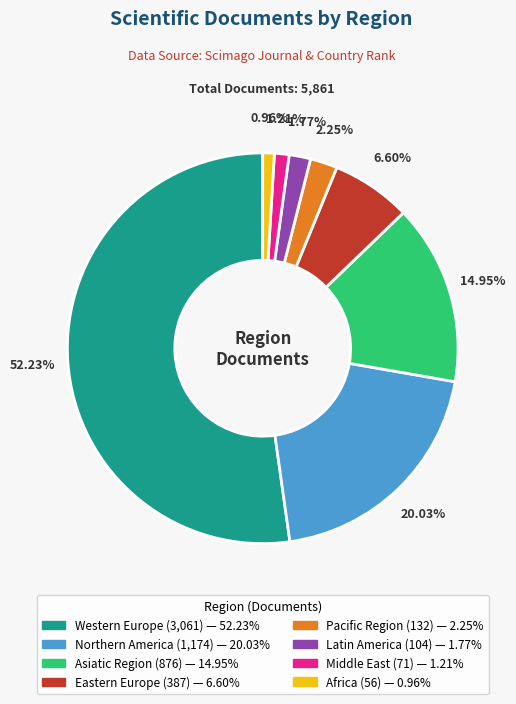

To the nearest percent, what portion does Latin America represent?

2%